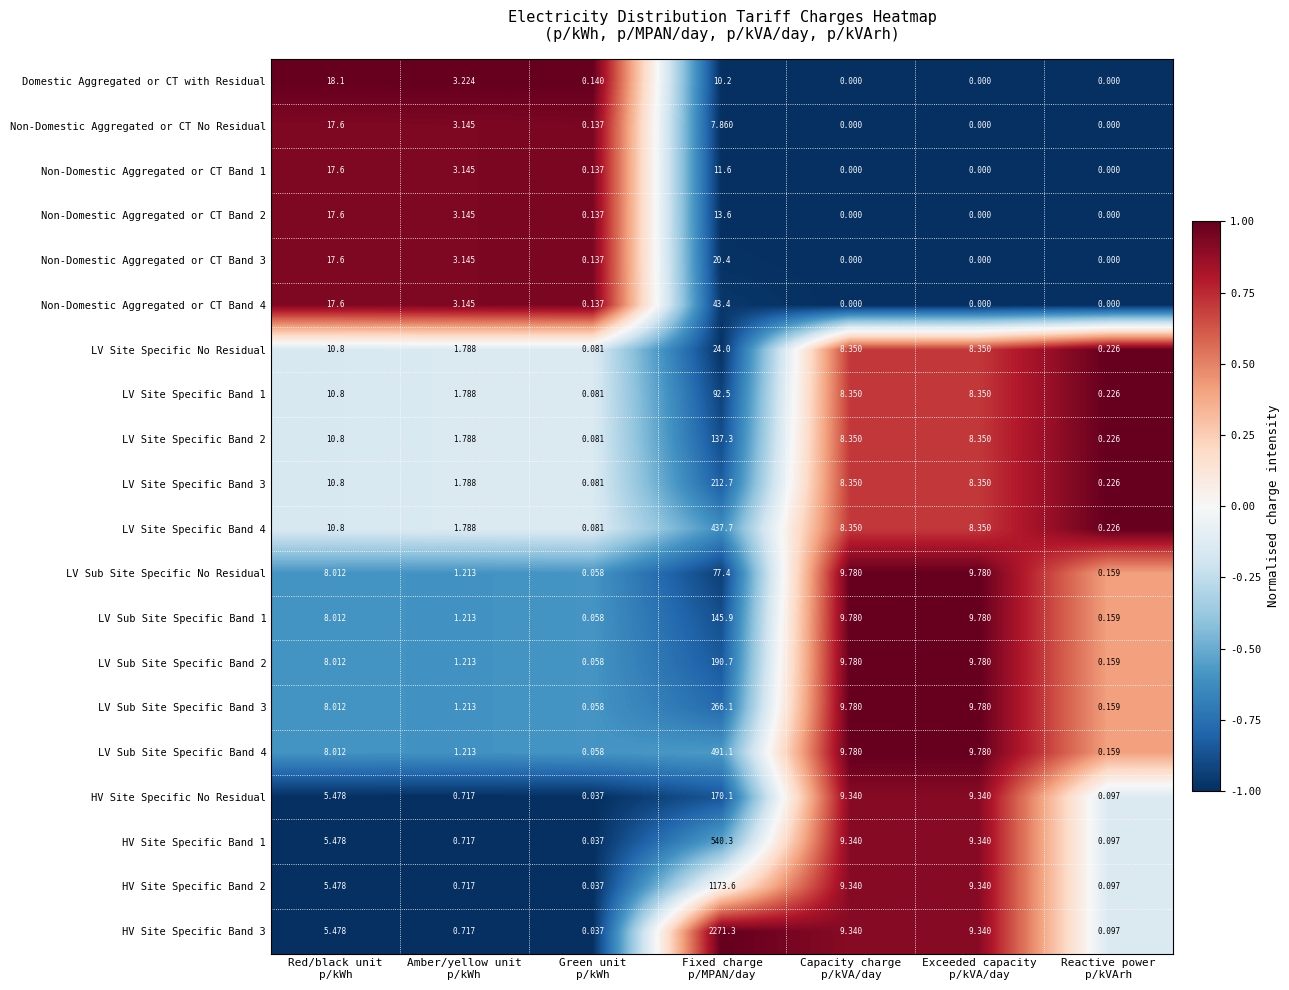

Which series has the largest total across all categories?

HV Site Specific Band 3